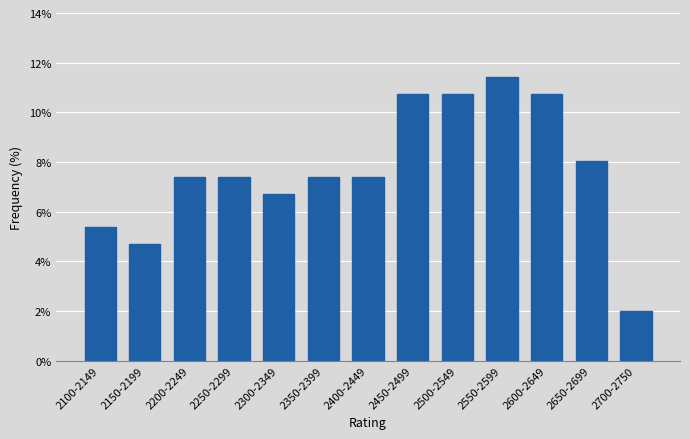

Reading left to right, extract all data points from this chart.

5.4	4.7	7.4	7.4	6.7	7.4	7.4	10.7	10.7	11.4	10.7	8.1	2.0